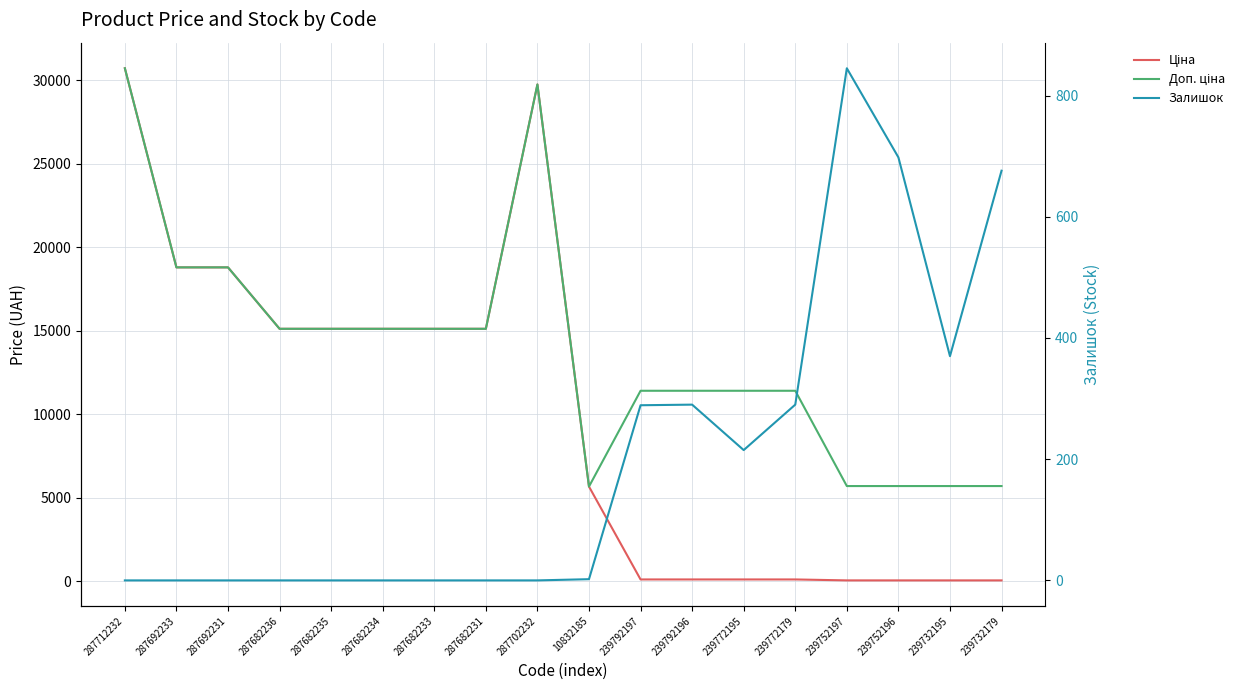

Rank the series by their maximum value, from lowest to highest.

Залишок, Ціна, Доп. ціна